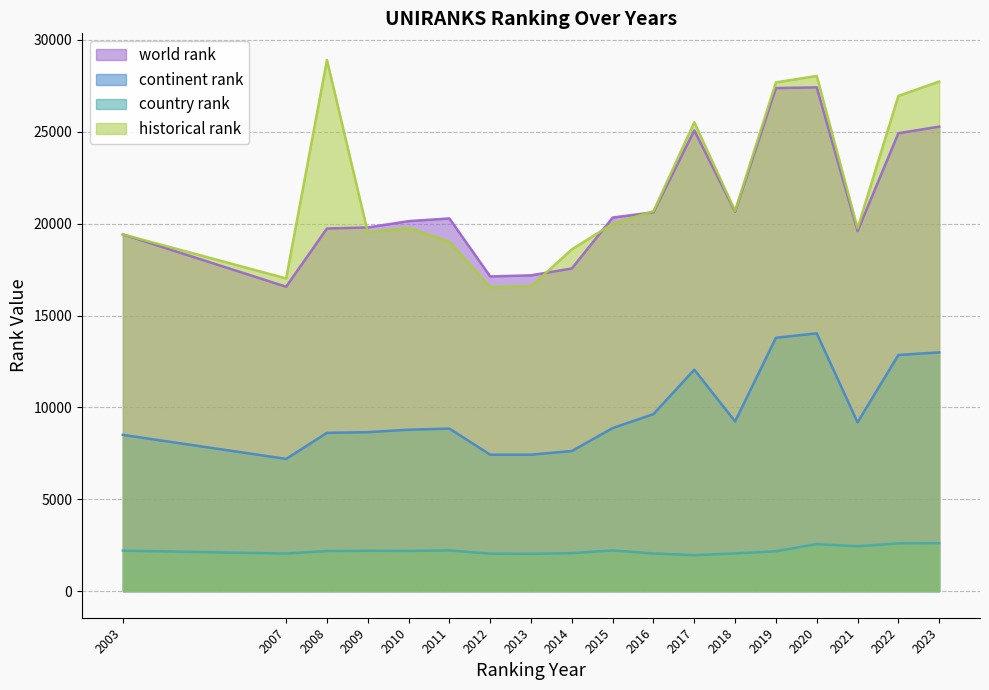

Is it true that country rank equals 2032.0 at 2013?

True